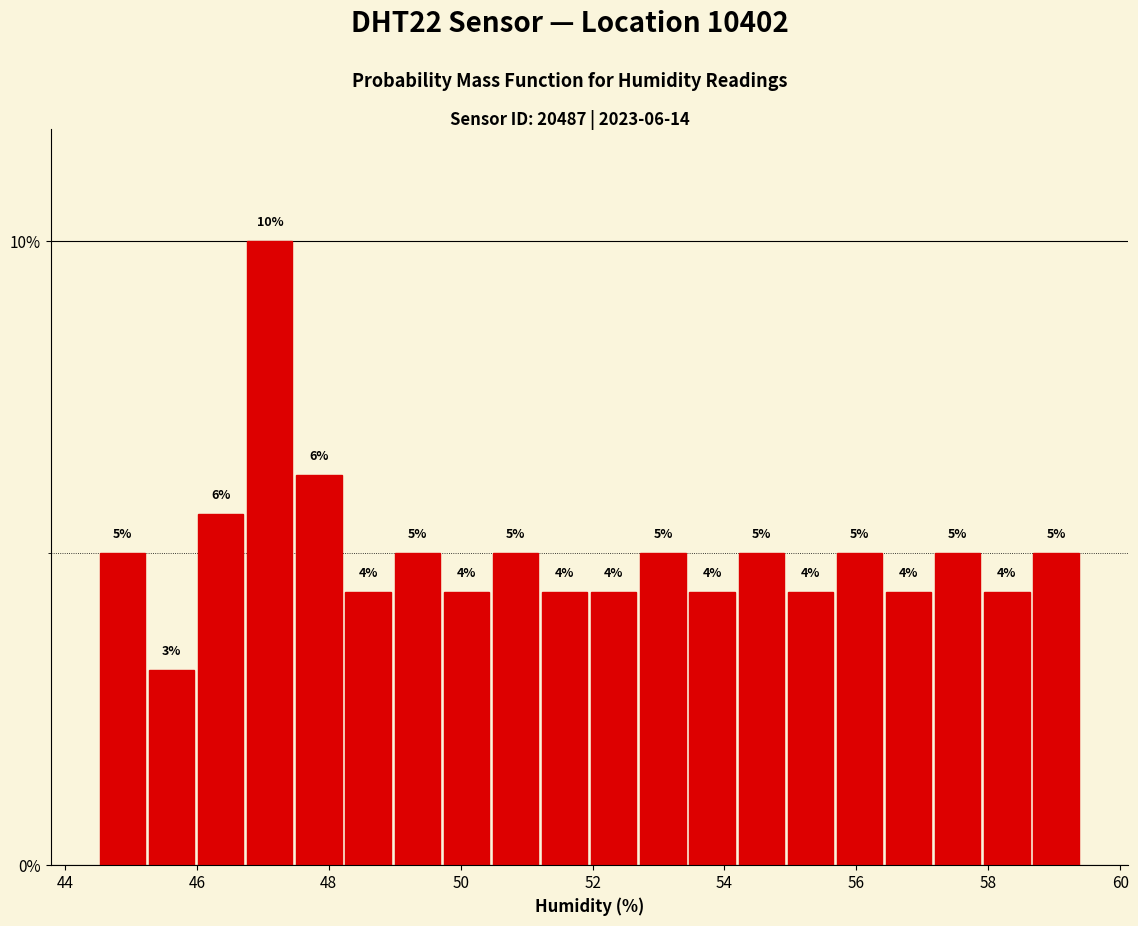

Read against the x-axis, roughly where is the centre of the tallest bar?

47.2